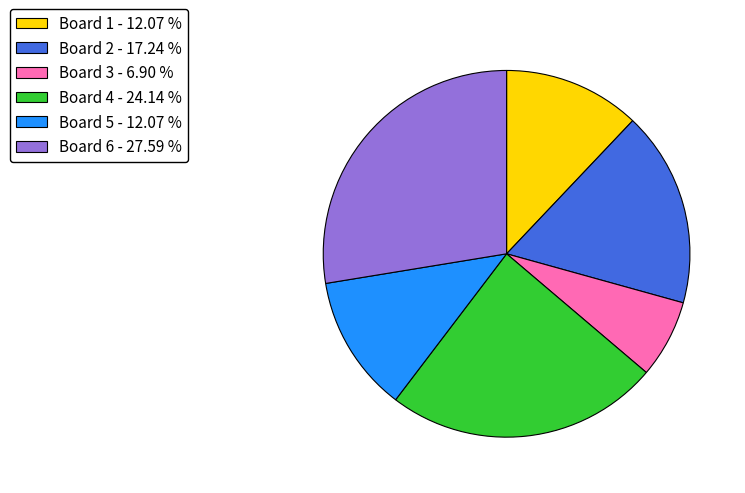

Which category has the smallest portion of the pie?

Board 3 - 6.90 %